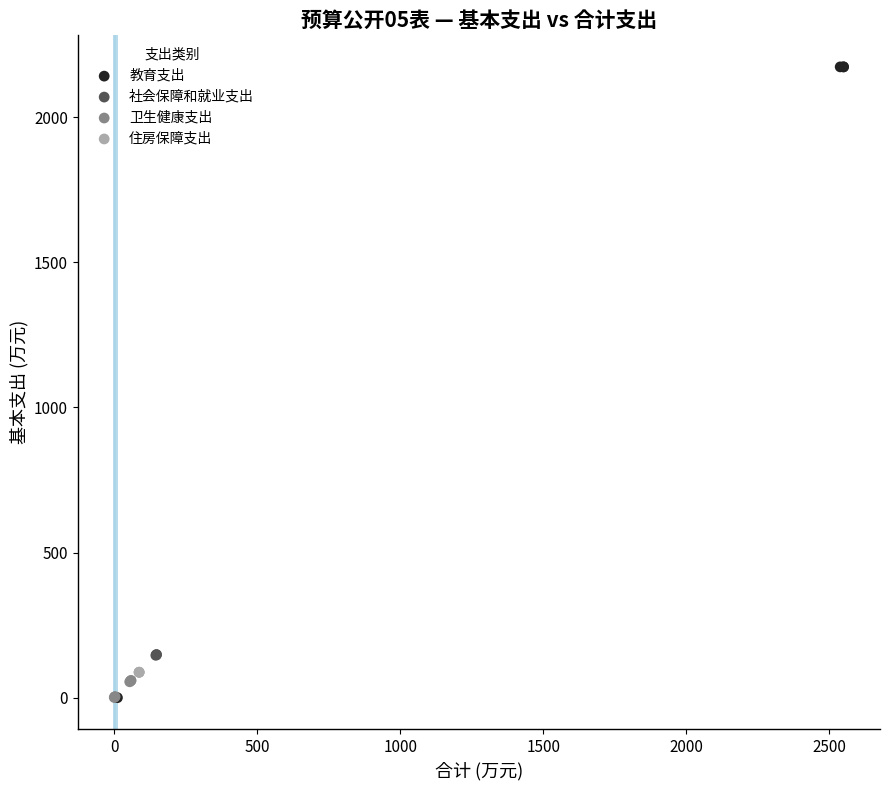

Which series contains the highest Y value?

教育支出